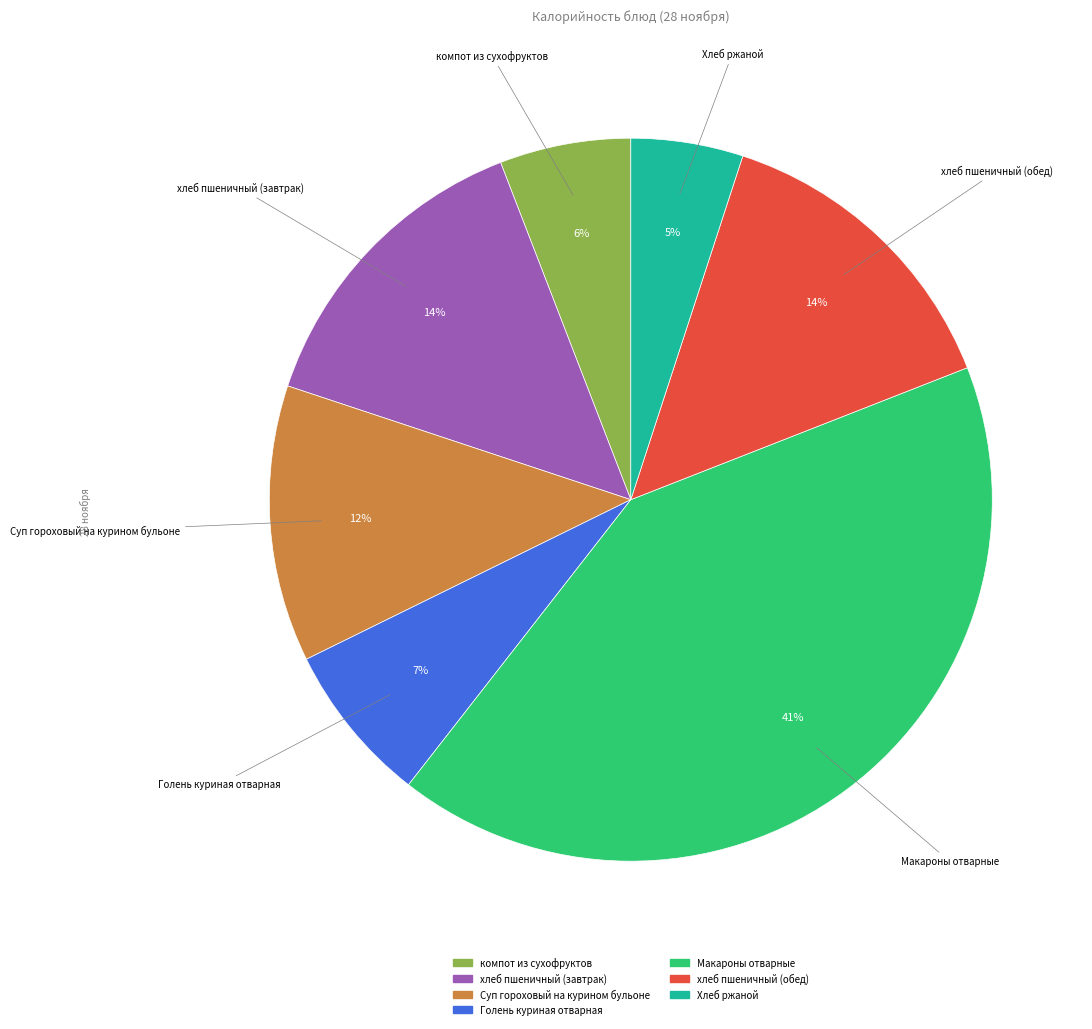

To the nearest percent, what is the difference between the largest and smallest slice percentages?

36%